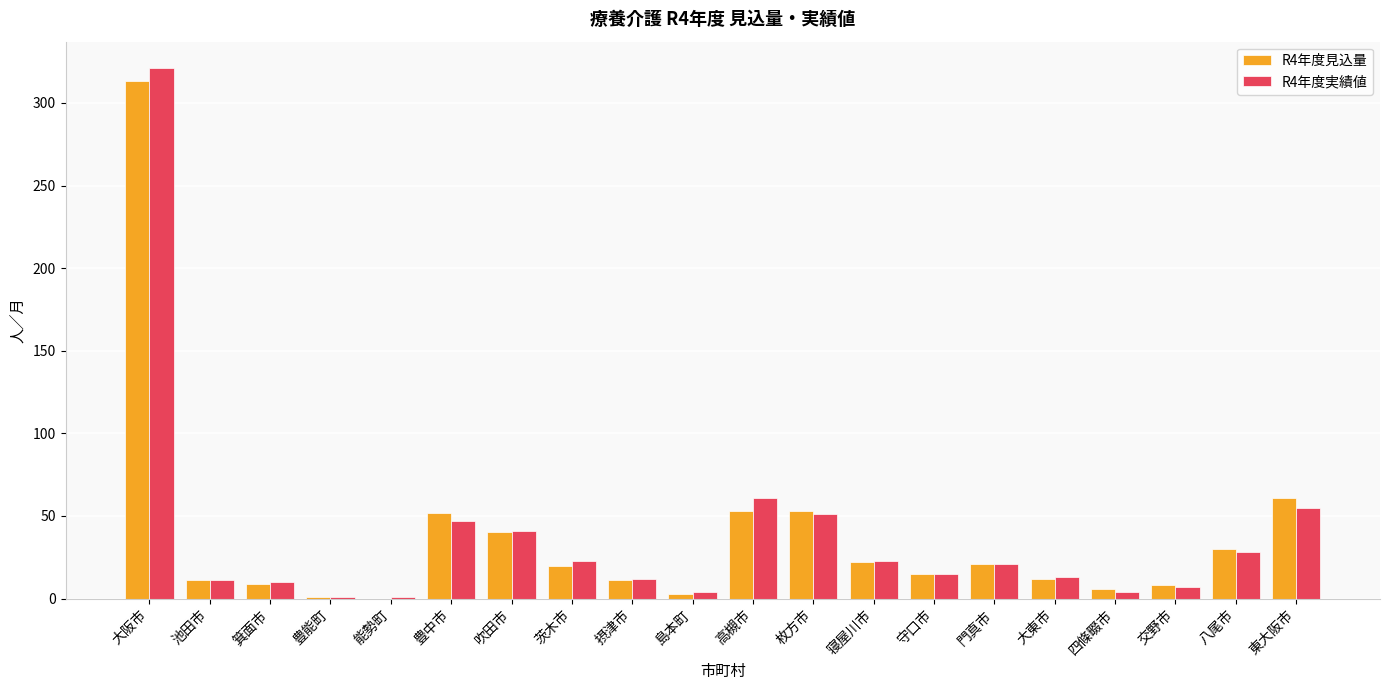

Between 寝屋川市 and 東大阪市, which series saw the biggest shift?

R4年度見込量